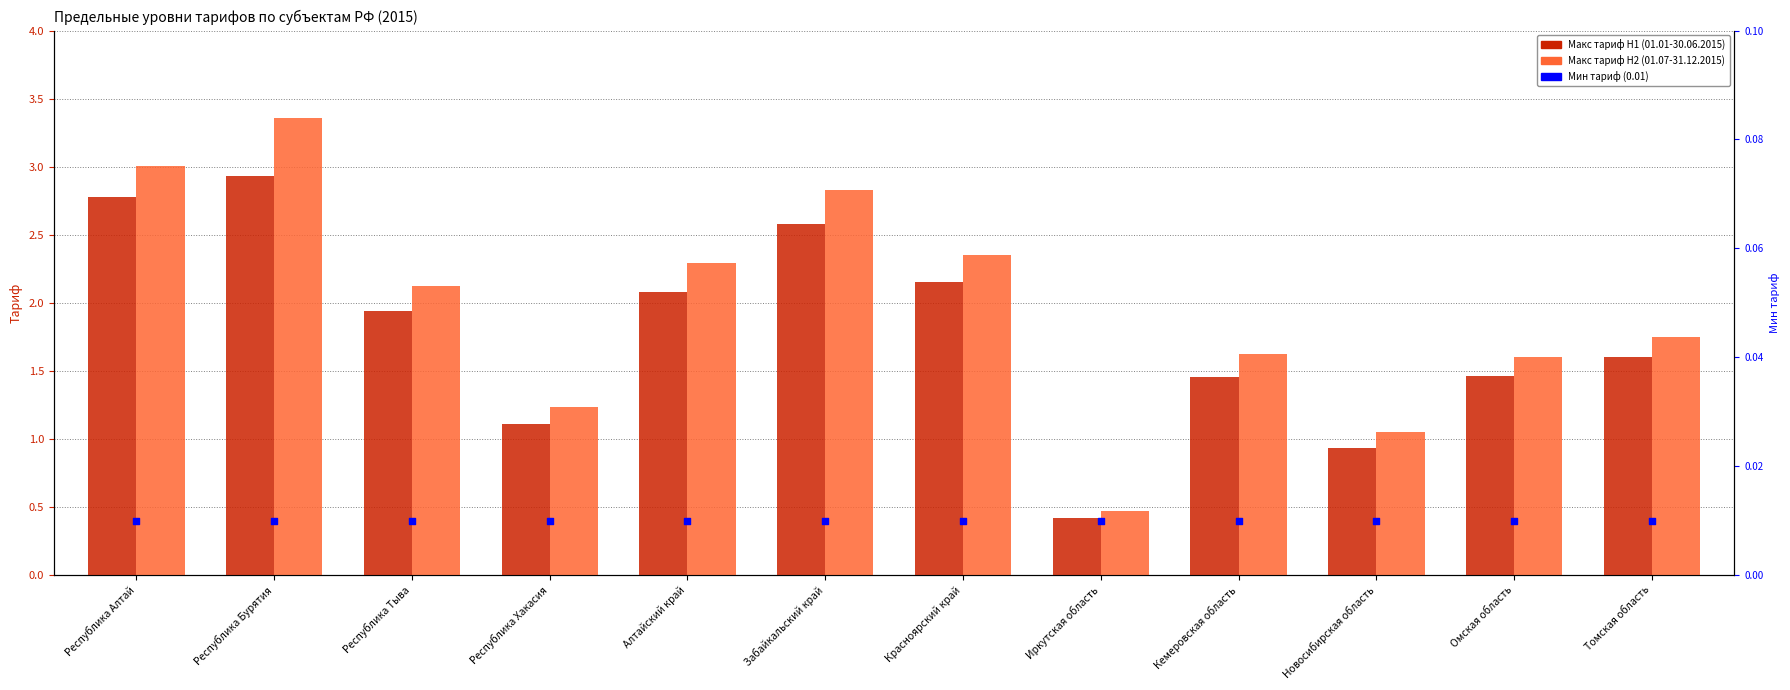

At which category is the sum across all series the highest?

Республика Бурятия